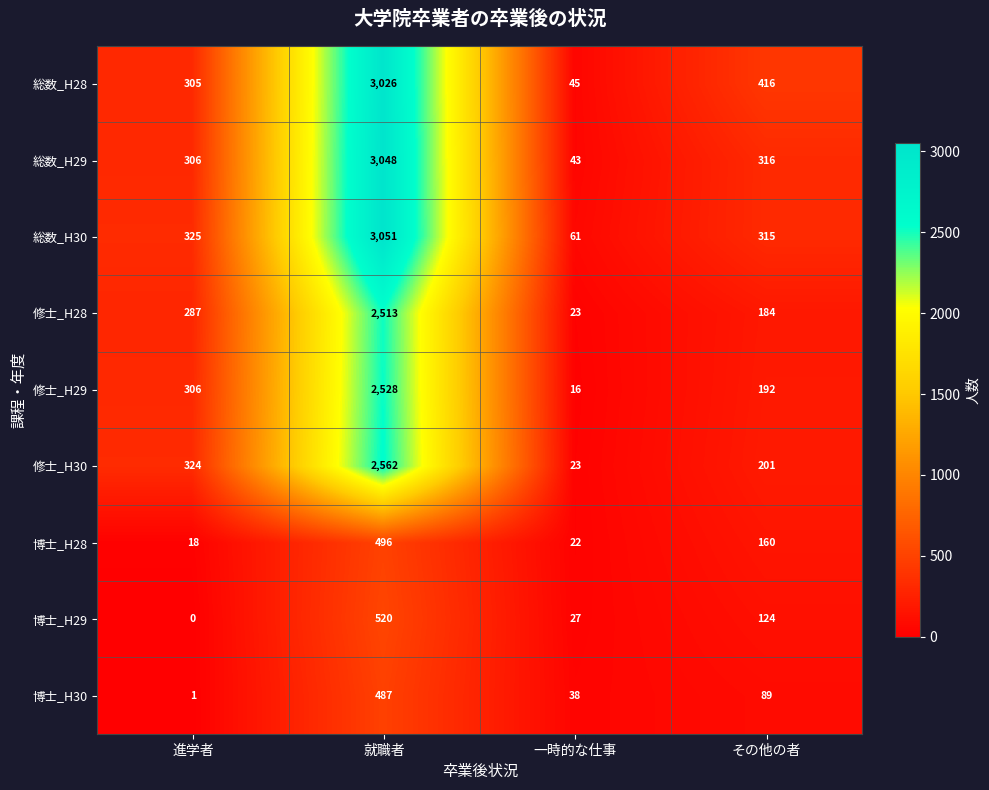

What is the difference between the highest and lowest values at 進学者?

325